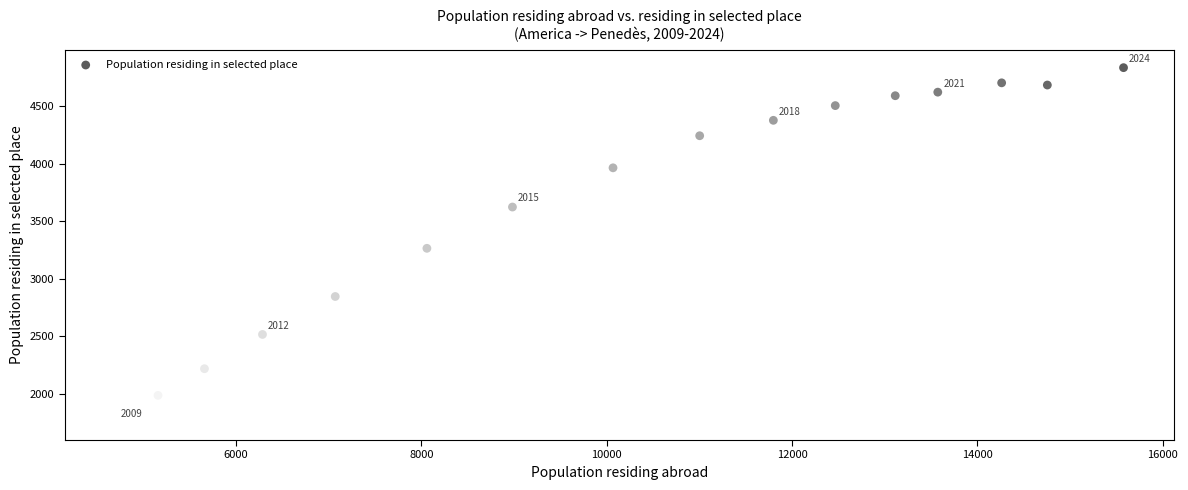

What is the range of X values (max minus min)?

10881